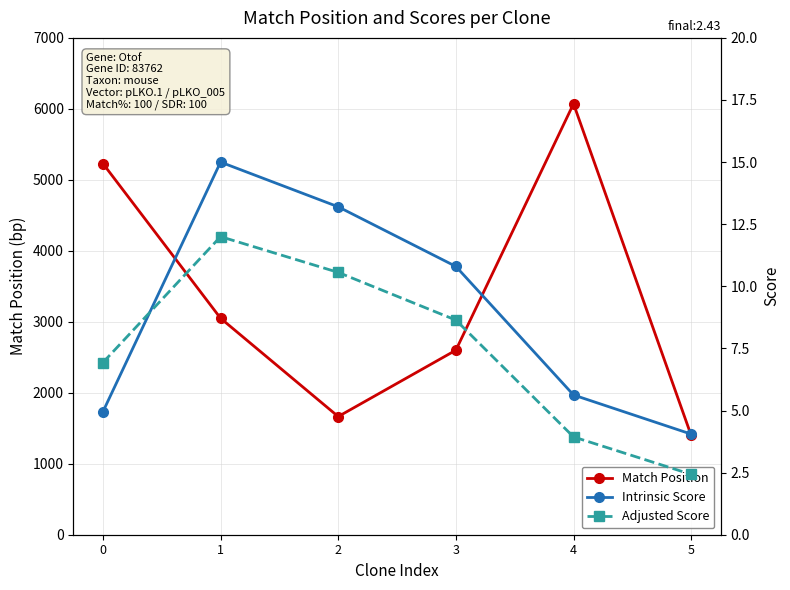

The value of Intrinsic Score at 2 is 13.2. True or false?

True